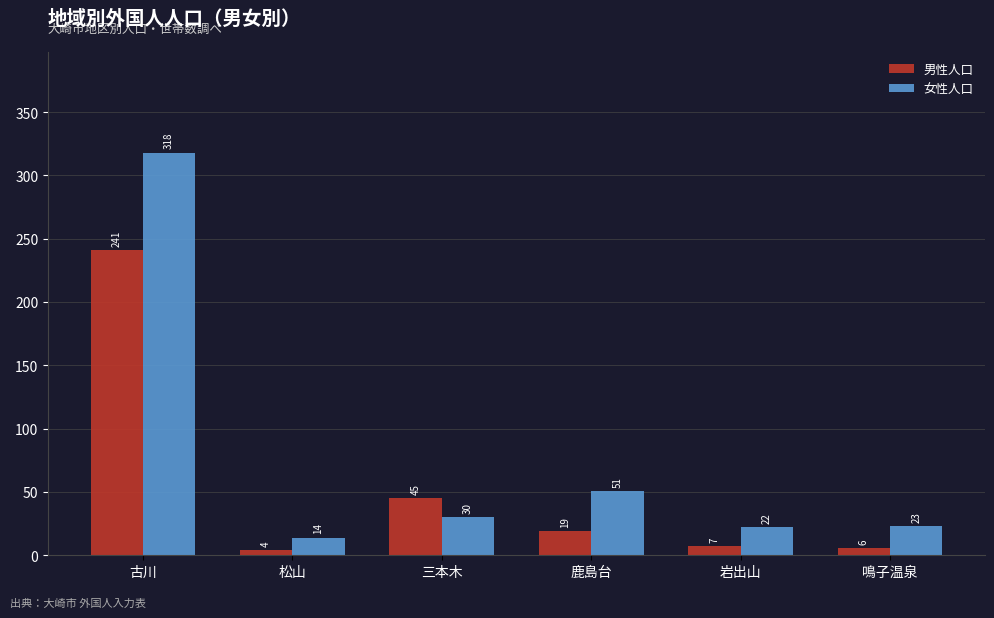

What is the smallest value displayed?

4